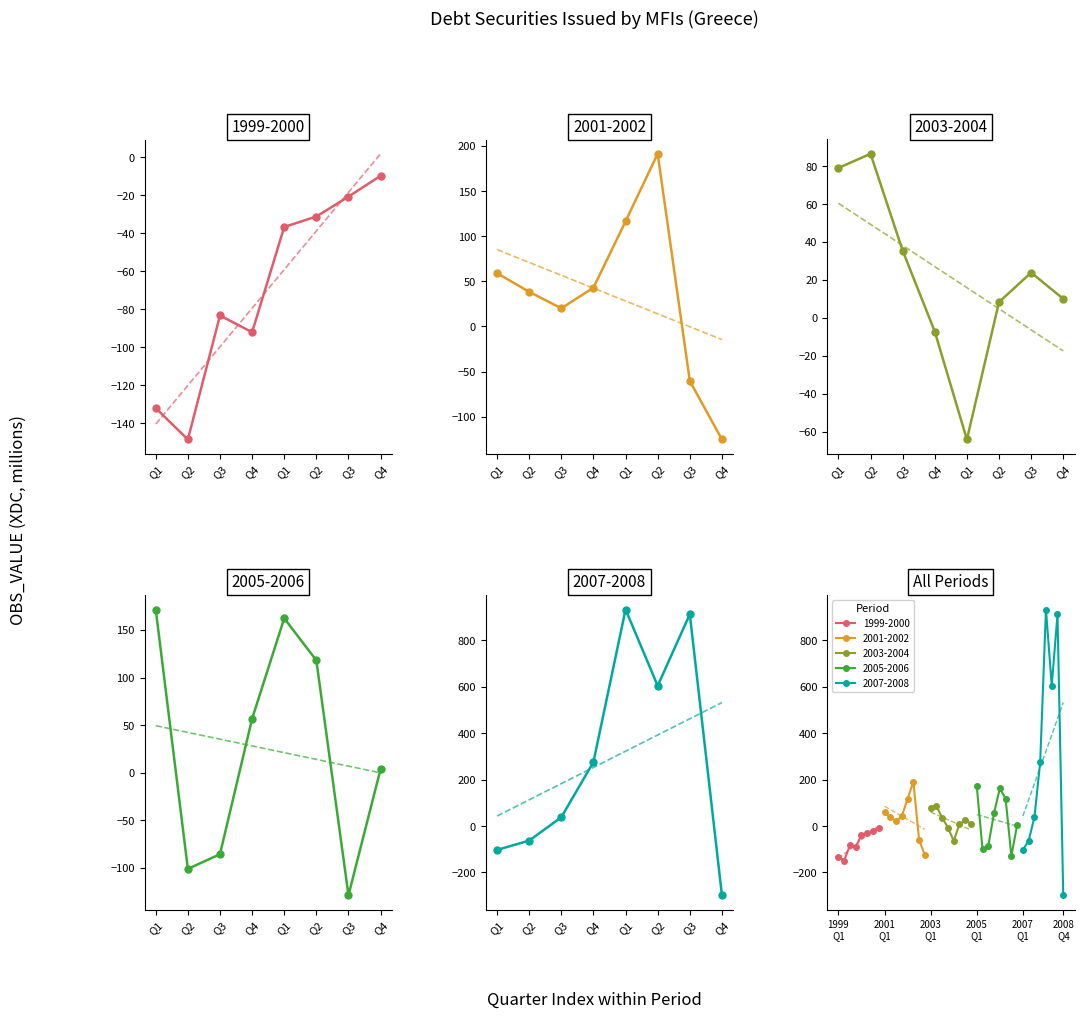

Reading left to right, transcribe all the data shown in this chart.

1999-Q1=-132.1	1999-Q2=-148.7	1999-Q3=-83.3	1999-Q4=-92.2	2000-Q1=-36.7	2000-Q2=-31.2	2000-Q3=-20.7	2000-Q4=-9.8	2001-Q1=59.0	2001-Q2=38.4	2001-Q3=20.1	2001-Q4=42.9	2002-Q1=116.6	2002-Q2=191.4	2002-Q3=-60.4	2002-Q4=-125.3	2003-Q1=79.0	2003-Q2=86.5	2003-Q3=35.5	2003-Q4=-7.2	2004-Q1=-64.1	2004-Q2=8.3	2004-Q3=23.9	2004-Q4=10.0	2005-Q1=171.4	2005-Q2=-101.0	2005-Q3=-85.5	2005-Q4=56.7	2006-Q1=162.2	2006-Q2=118.0	2006-Q3=-128.6	2006-Q4=3.9	2007-Q1=-102.8	2007-Q2=-62.7	2007-Q3=37.9	2007-Q4=275.5	2008-Q1=932.2	2008-Q2=603.7	2008-Q3=911.6	2008-Q4=-297.9